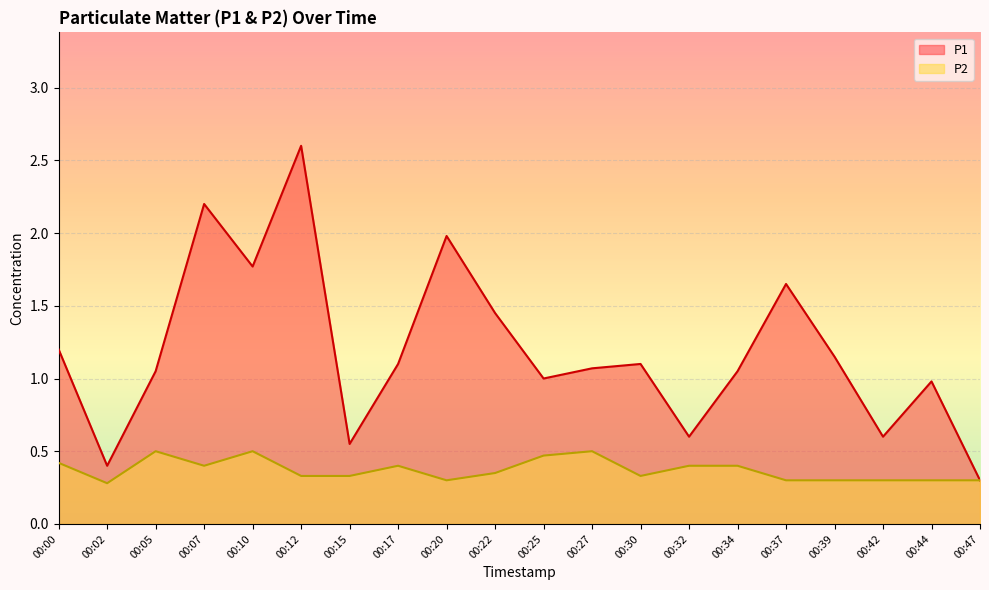

Reading right to left, what are all the values shown in this chart?

P1: 0.3	1.0	0.6	1.1	1.6	1.1	0.6	1.1	1.1	1.0	1.4	2.0	1.1	0.6	2.6	1.8	2.2	1.1	0.4	1.2
P2: 0.3	0.3	0.3	0.3	0.3	0.4	0.4	0.3	0.5	0.5	0.3	0.3	0.4	0.3	0.3	0.5	0.4	0.5	0.3	0.4